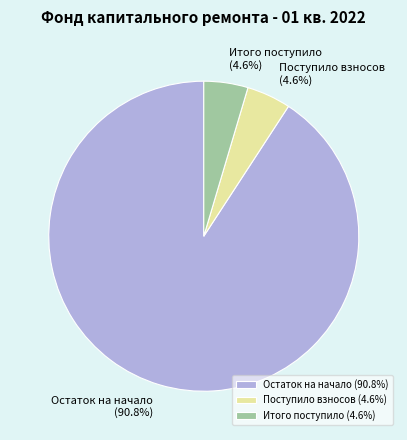

Does Остаток на начало (90.8%) account for over 50% of the chart?

Yes